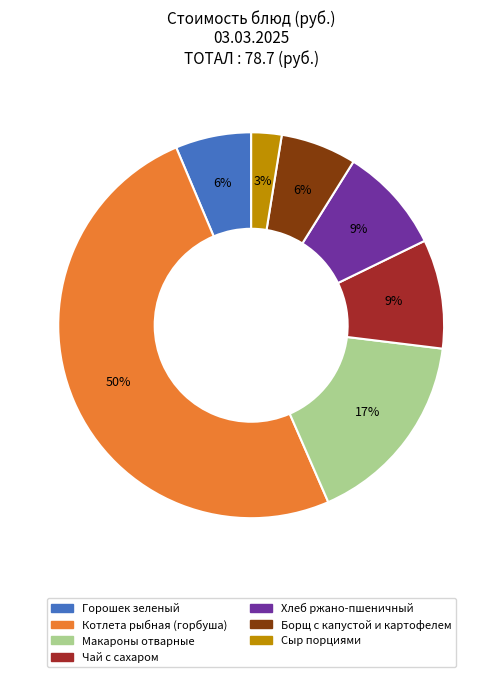

Is the sum of Котлета рыбная (горбуша) and Борщ с капустой и картофелем greater than half?

Yes